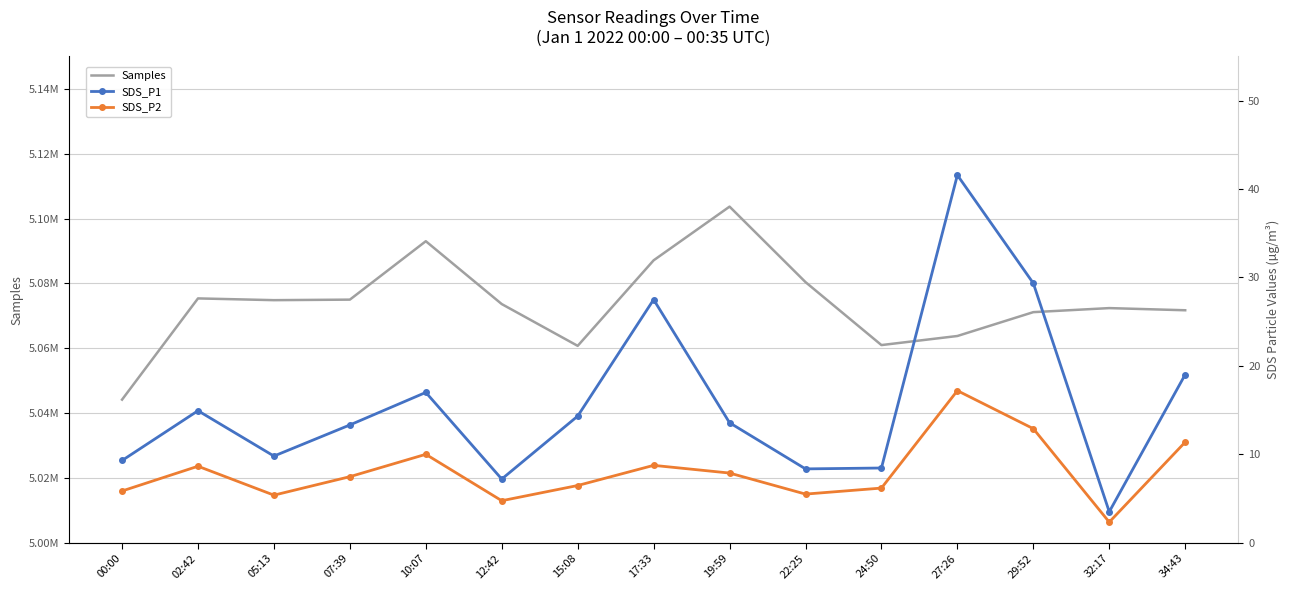

At which category is the sum across all series the highest?

19:59